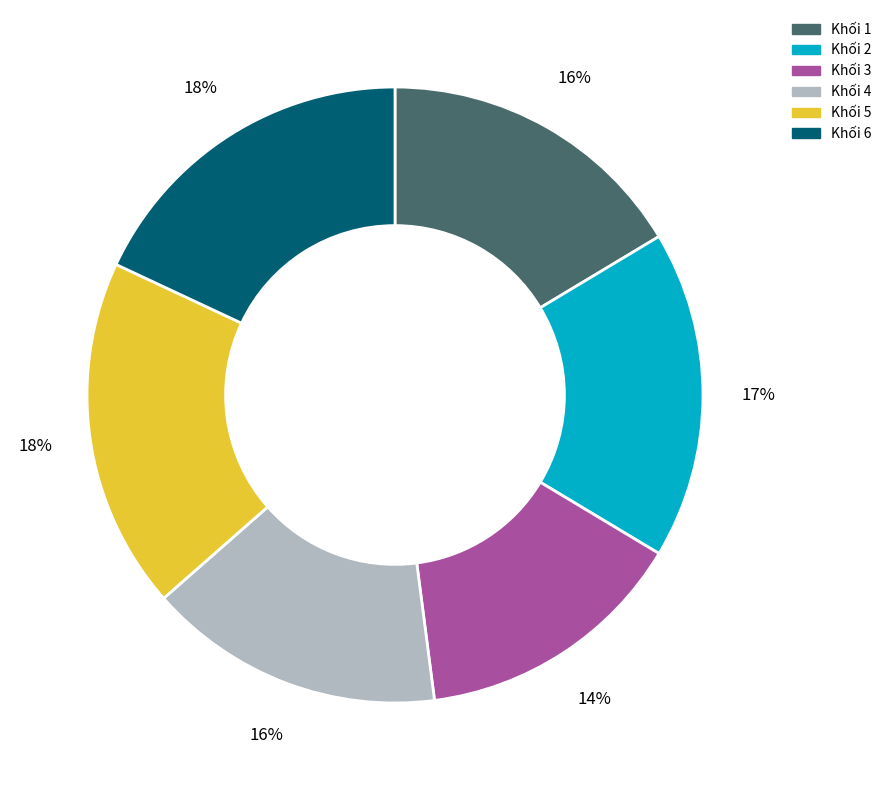

Do Khối 1 and Khối 2 together represent more than half of the pie?

No